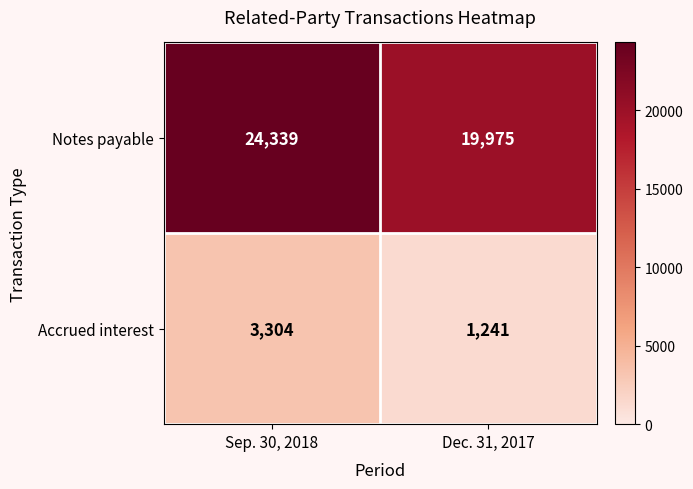

What is the average value of the Notes payable series?

22157